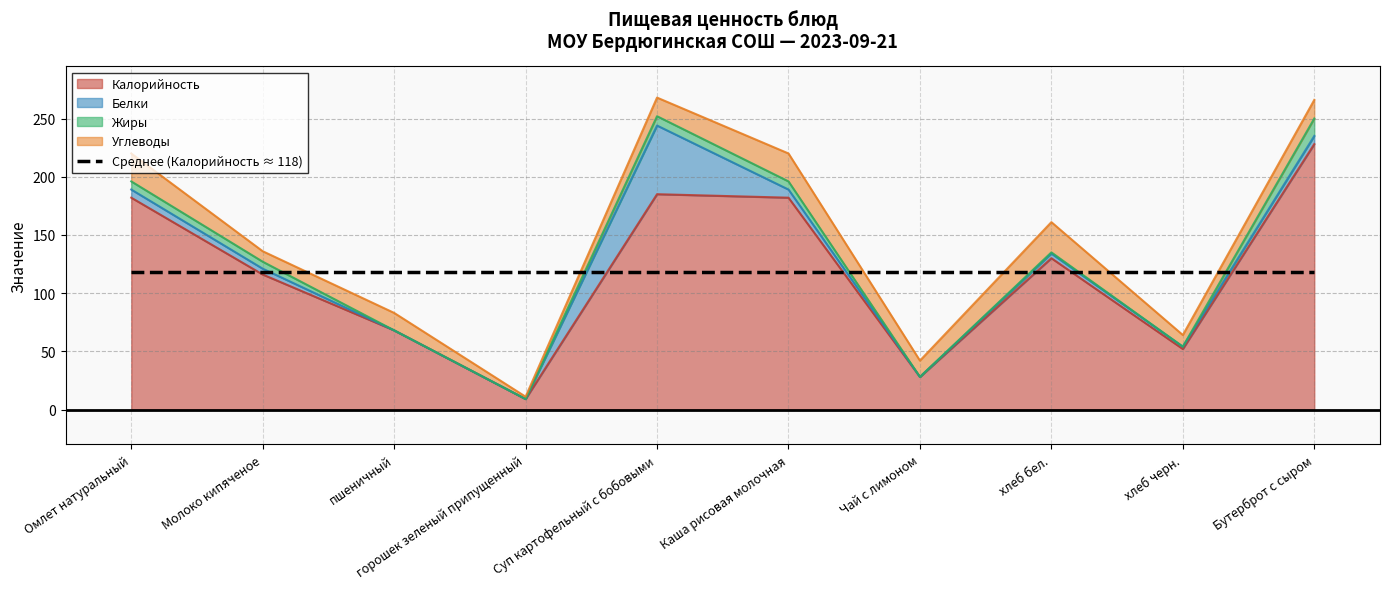

Is the value of Калорийность at Омлет натуральный greater than the value of Жиры at Молоко кипяченое?

Yes